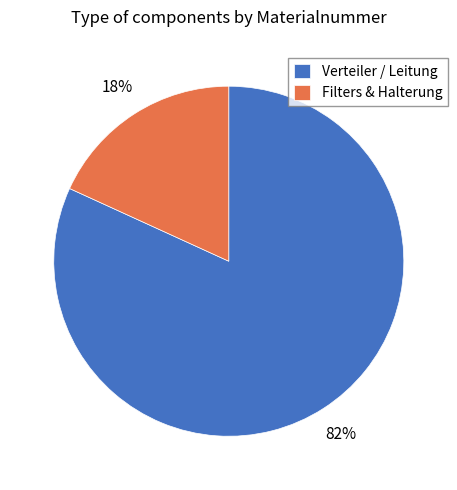

Which slice is the largest?

Verteiler / Leitung